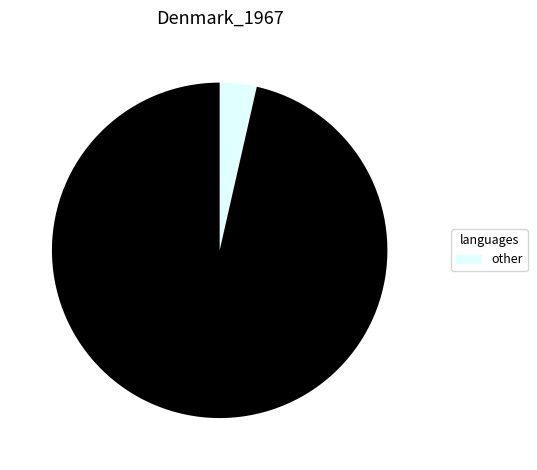

Does any single category account for the majority?

Yes